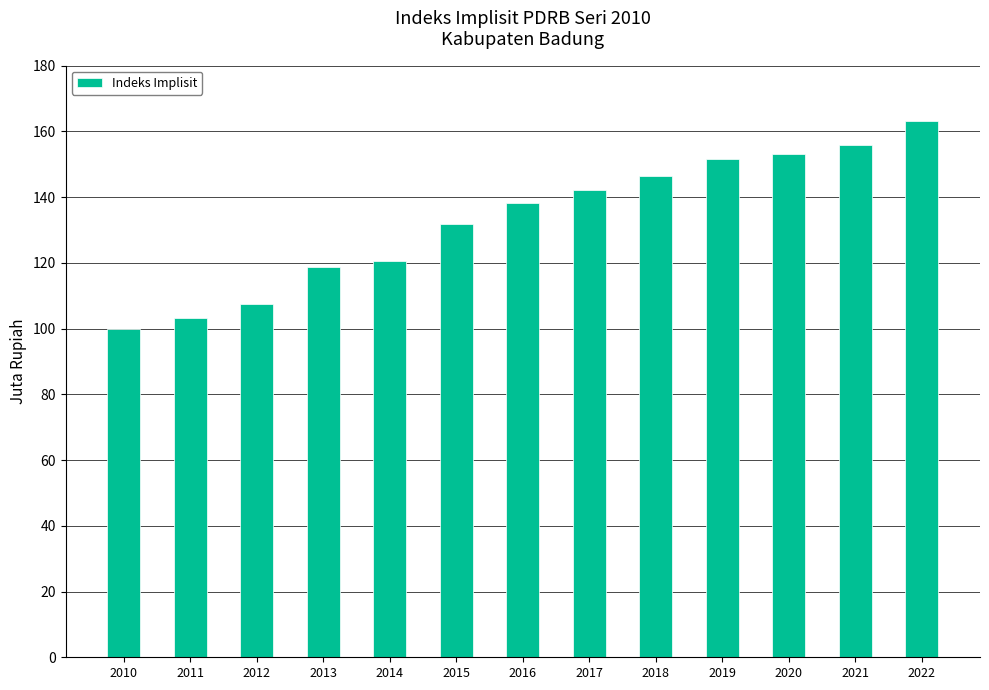

What is the value of the 1st bar from the left?

100.0